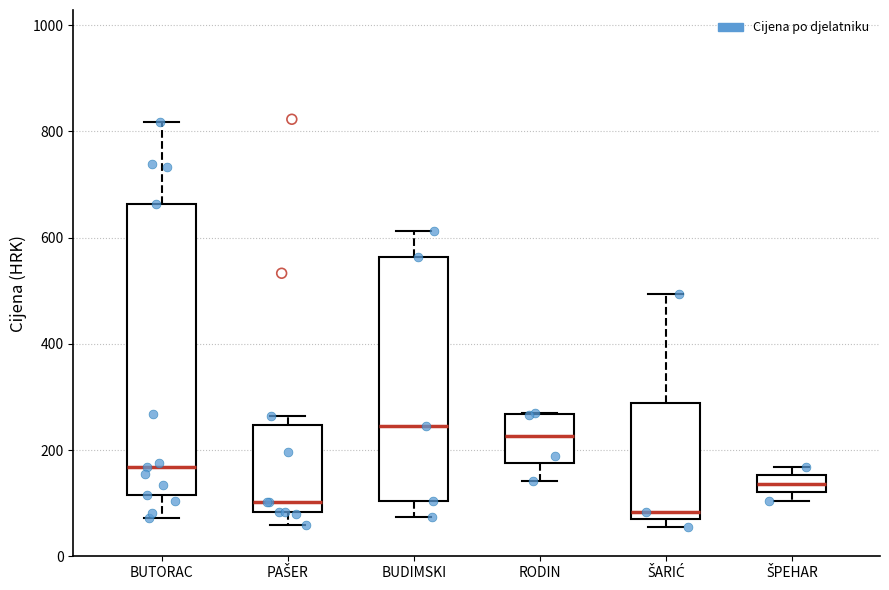

Comparing the boxes themselves (not the whiskers), which one is the tallest?

BUTORAC